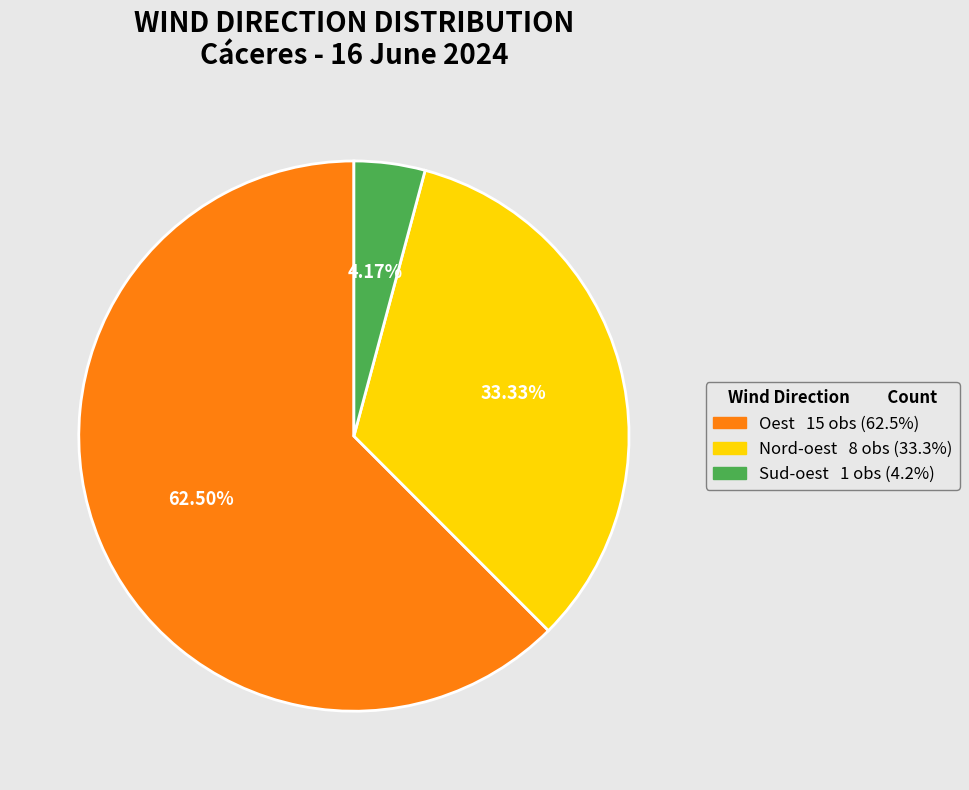

To the nearest percent, what percentage of the pie is Nord-oest?

33%